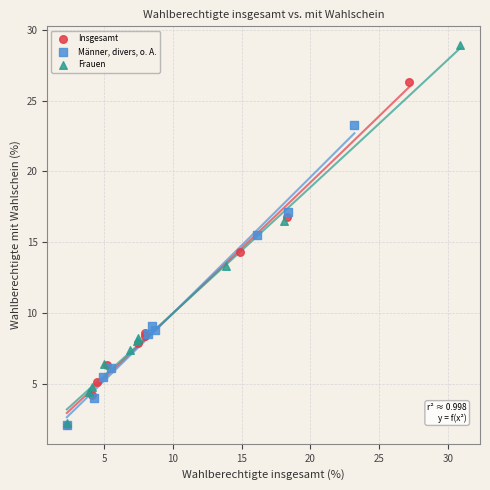

Which series reaches the maximum Y coordinate?

Frauen